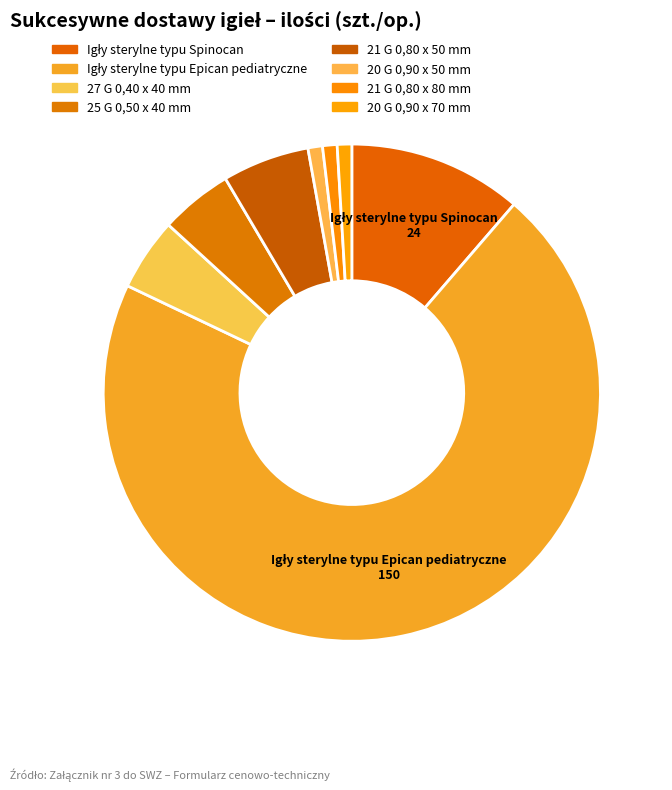

Between Igły sterylne typu Epican pediatryczne and 21 G 0,80 x 80 mm, which is larger?

Igły sterylne typu Epican pediatryczne